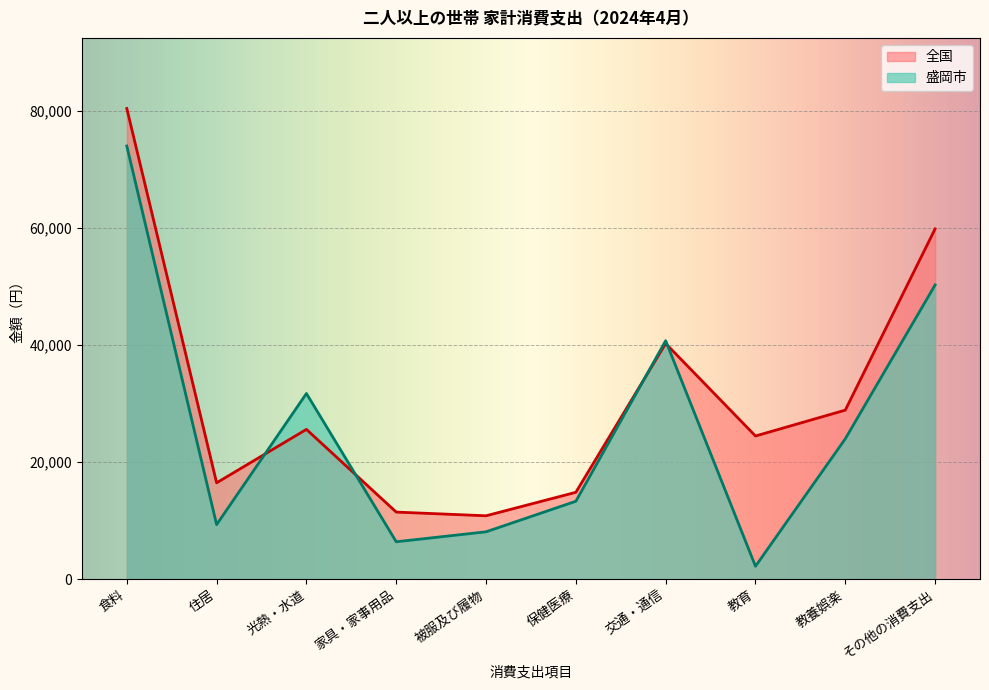

Which category has the lowest value across all series?

教育